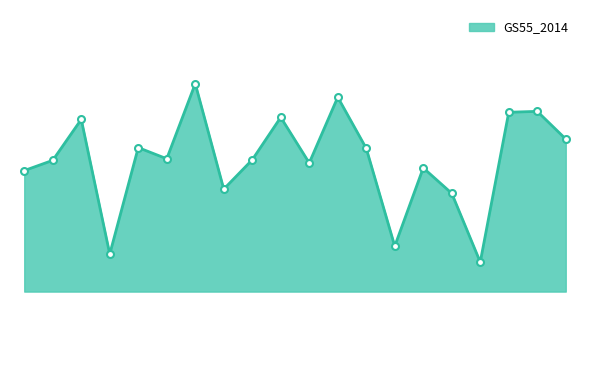

How many points are lower than both their immediate neighbors (excluding endpoints)?

6